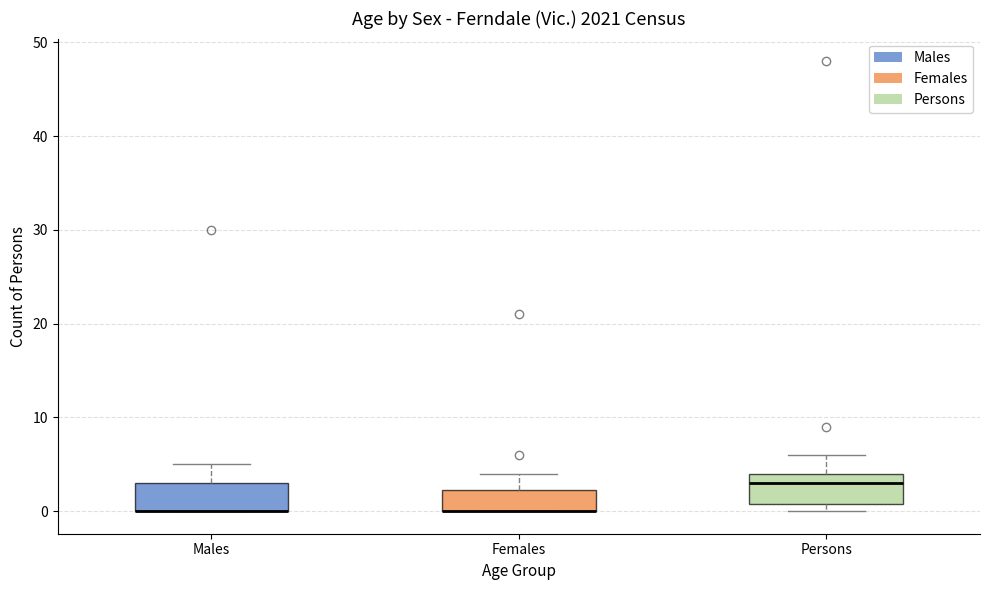

Reading left to right, transcribe this box plot: for each box, give where its median line is, the range the box spans, and where its two whiskers end, as read against the y-axis. The values are not printed on the chart, so give them approximately, as read against the axis.

Males: median 0 (drawn on the box's lower edge), box 0 to 3, whiskers 0 to 5
Females: median 0 (drawn on the box's lower edge), box 0 to 2, whiskers 0 to 4
Persons: median 3, box 1 to 4, whiskers 0 to 6